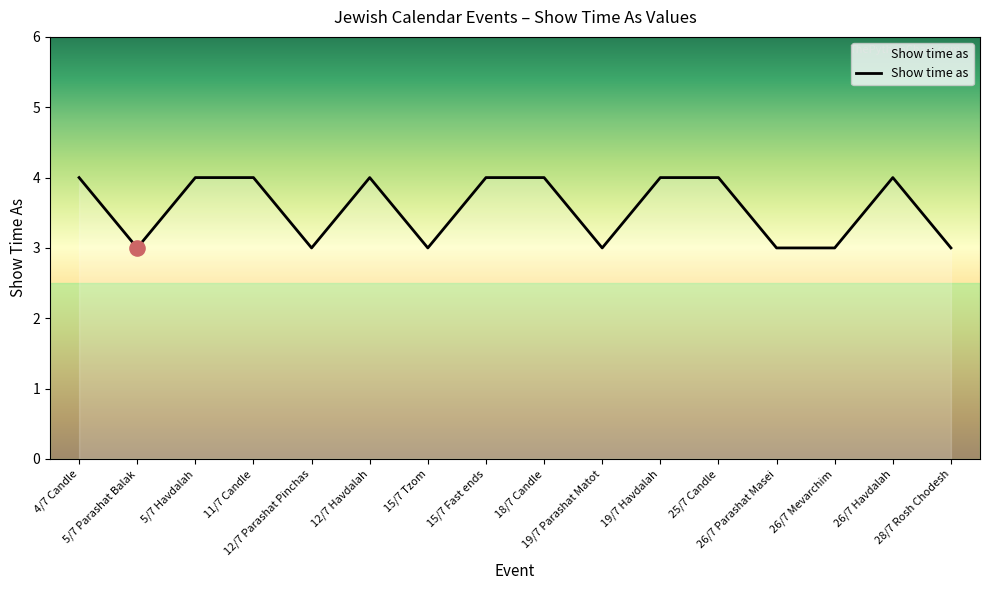

Approximately how many times larger is the value at 19/7 Havdalah compared to 12/7 Parashat Pinchas?

1.3